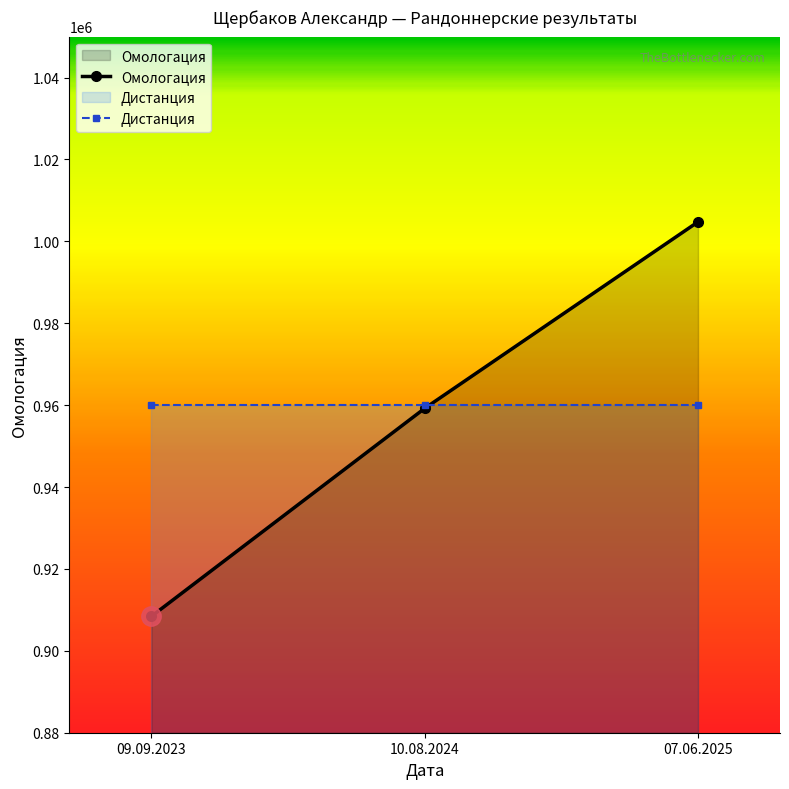

Reading left to right, transcribe all the data shown in this chart.

09.09.2023=908422	10.08.2024=959217	07.06.2025=1004758